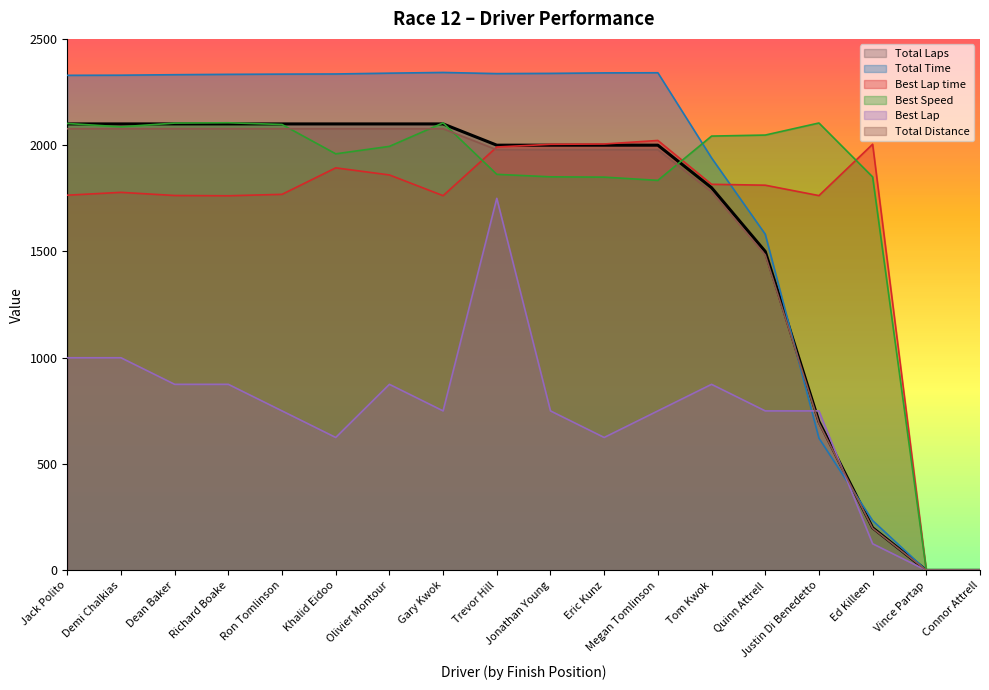

Does the chart have visible grid lines?

No